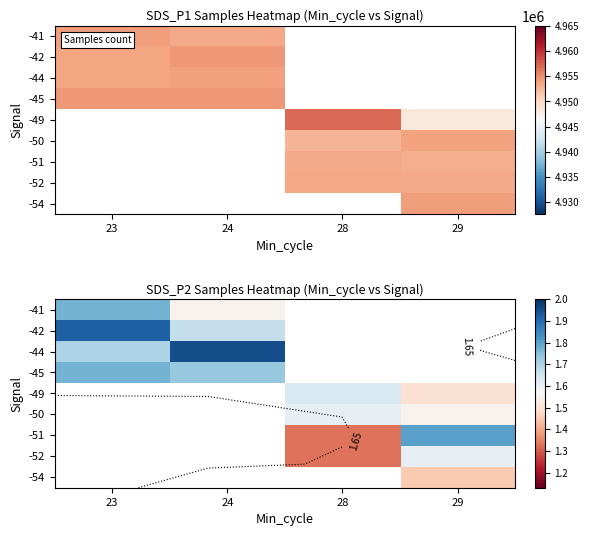

List the series in order of their peak value, lowest first.

-41, -45, -42, -44, -49, -50, -51, -52, -54